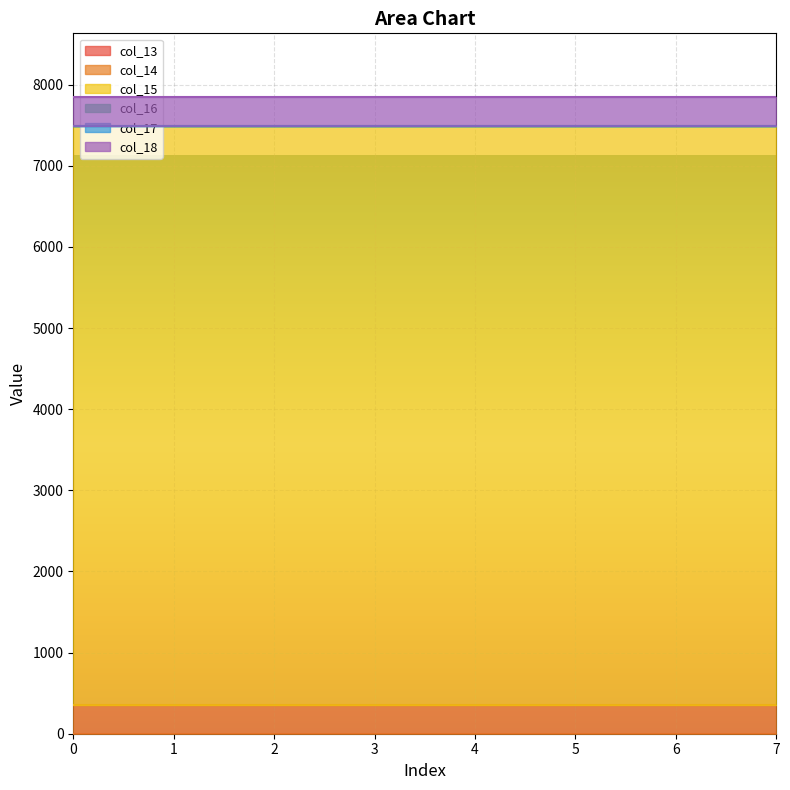

Reading left to right, list all the values displayed in this chart.

col_13: 0	0	0	0	0	0	0	0
col_14: 360	360	360	360	360	360	360	360
col_15: 7128	7128	7128	7128	7128	7128	7128	7128
col_16: 0	0	0	0	0	0	0	0
col_17: 0	0	0	0	0	0	0	0
col_18: 360	360	360	360	360	360	360	360